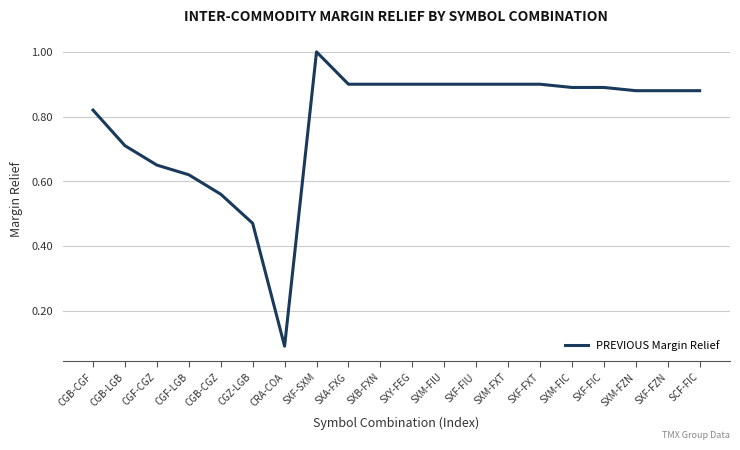

What is the smallest value displayed?

0.1